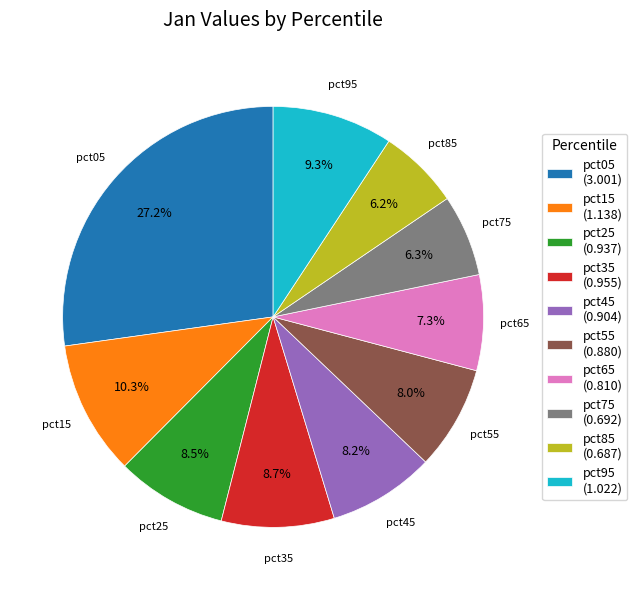

What portion of the pie excludes pct55 (0.880)?

92.0%